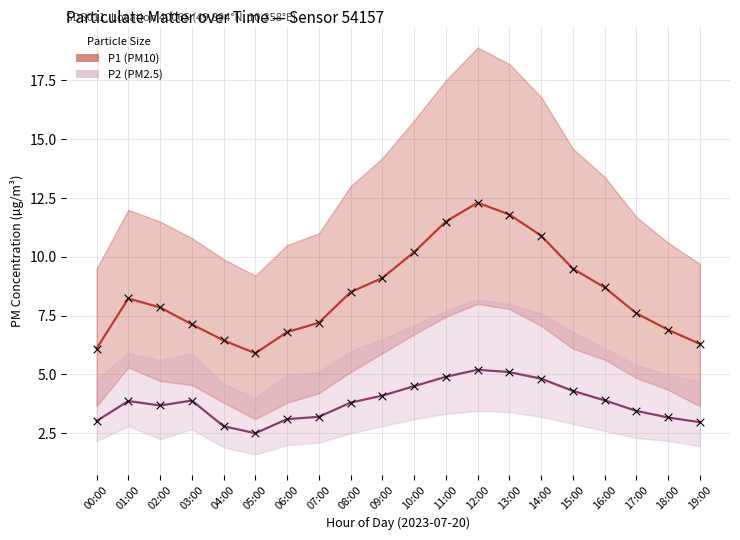

Which series contains the lowest Y value?

P2 (PM2.5)